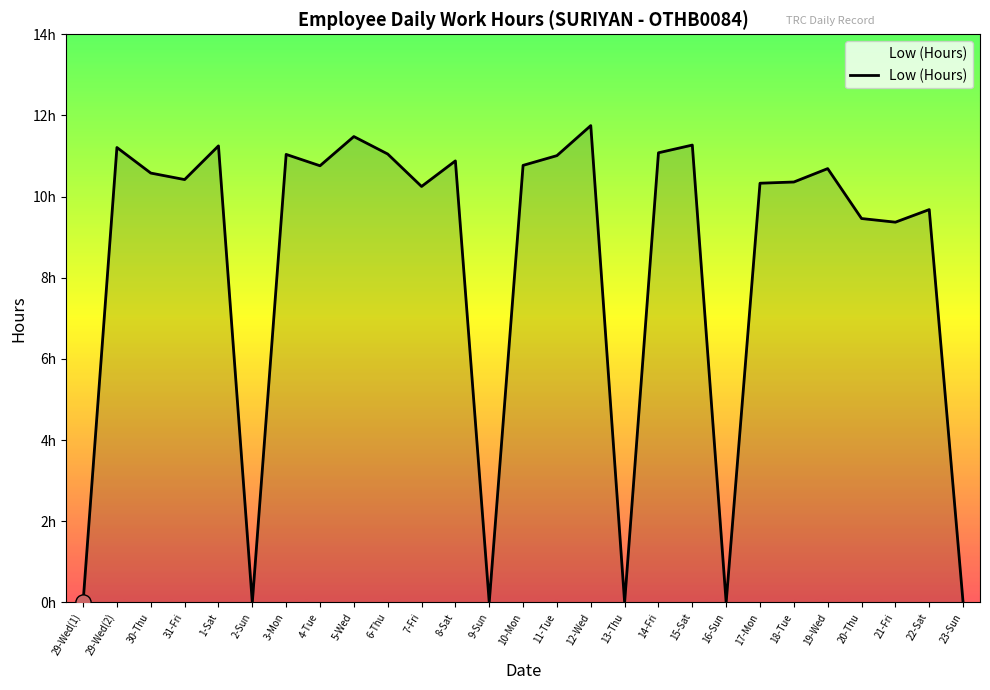

Does the chart have visible grid lines?

No